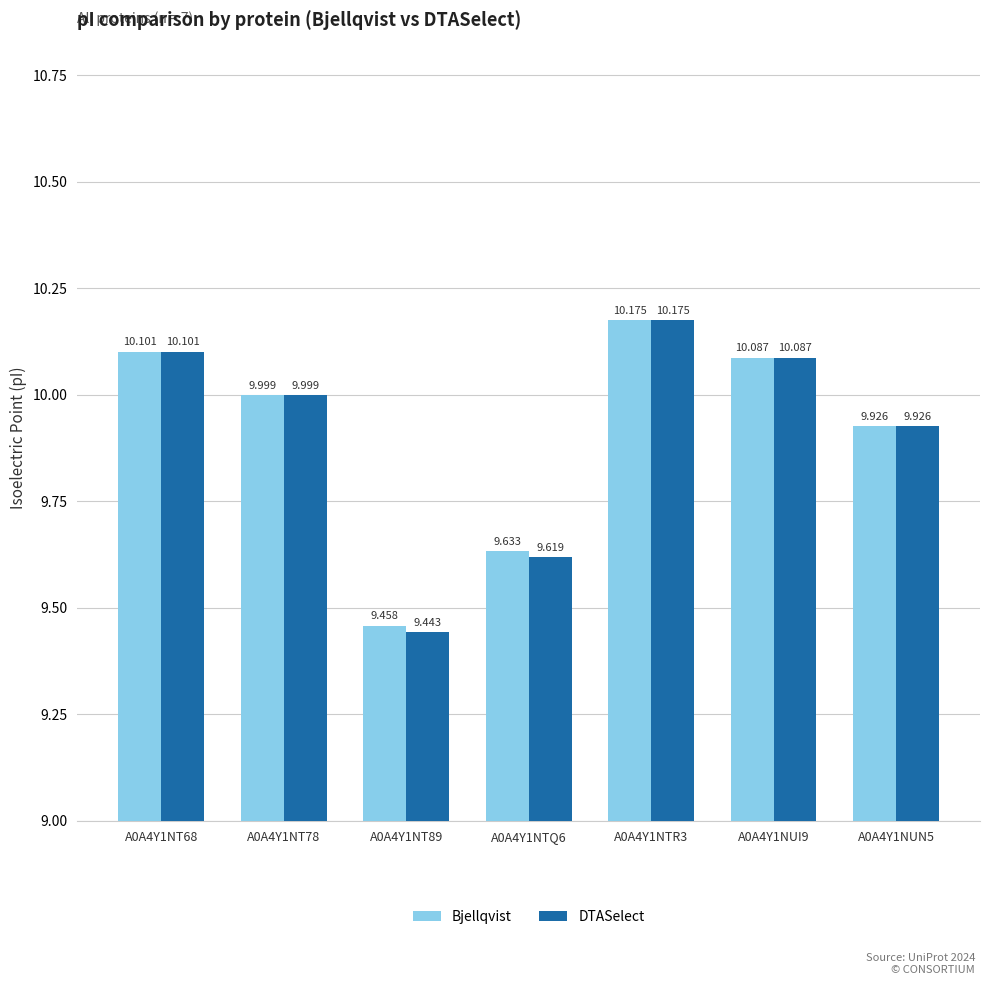

List the series in order of their overall mean, lowest first.

DTASelect, Bjellqvist